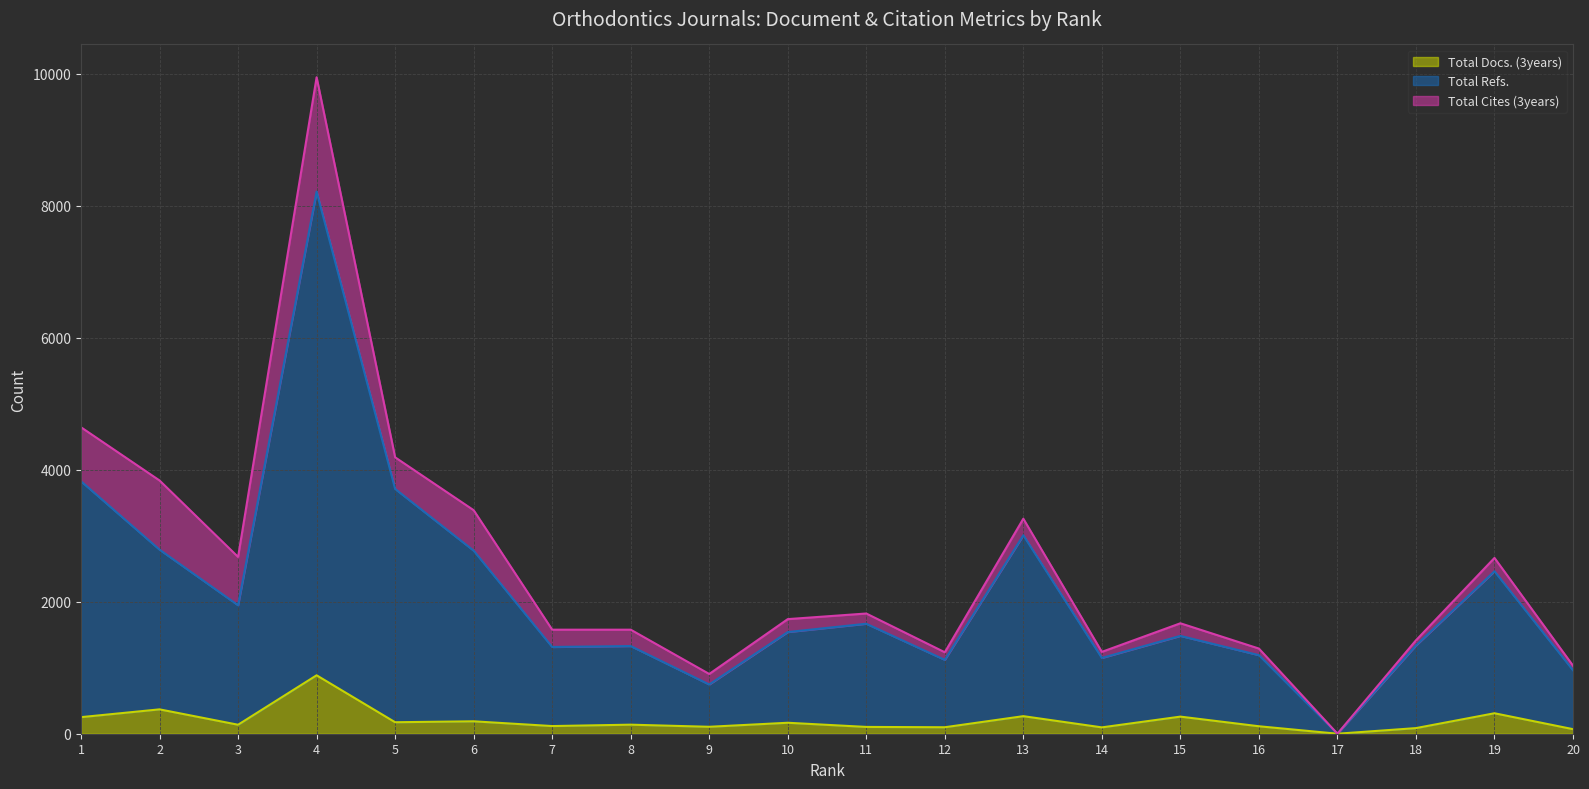

How many lines are shown in the chart?

3